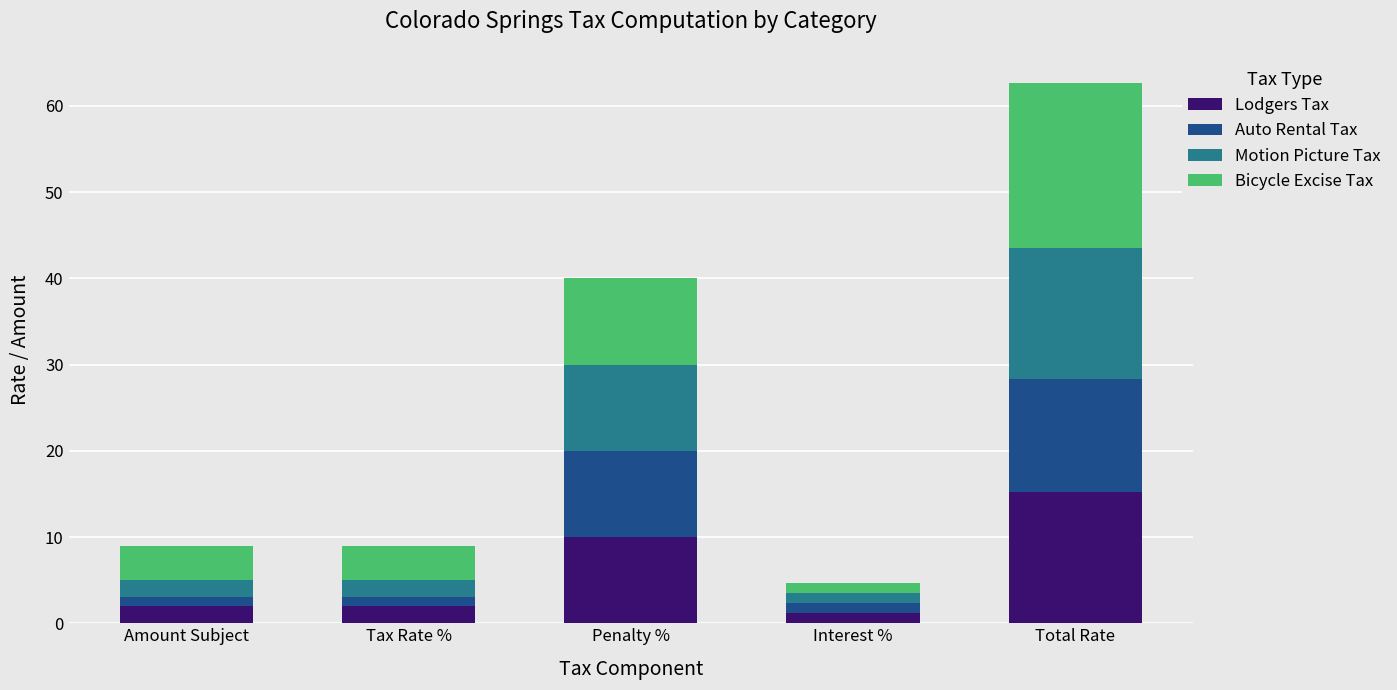

Are the bars horizontal?

No